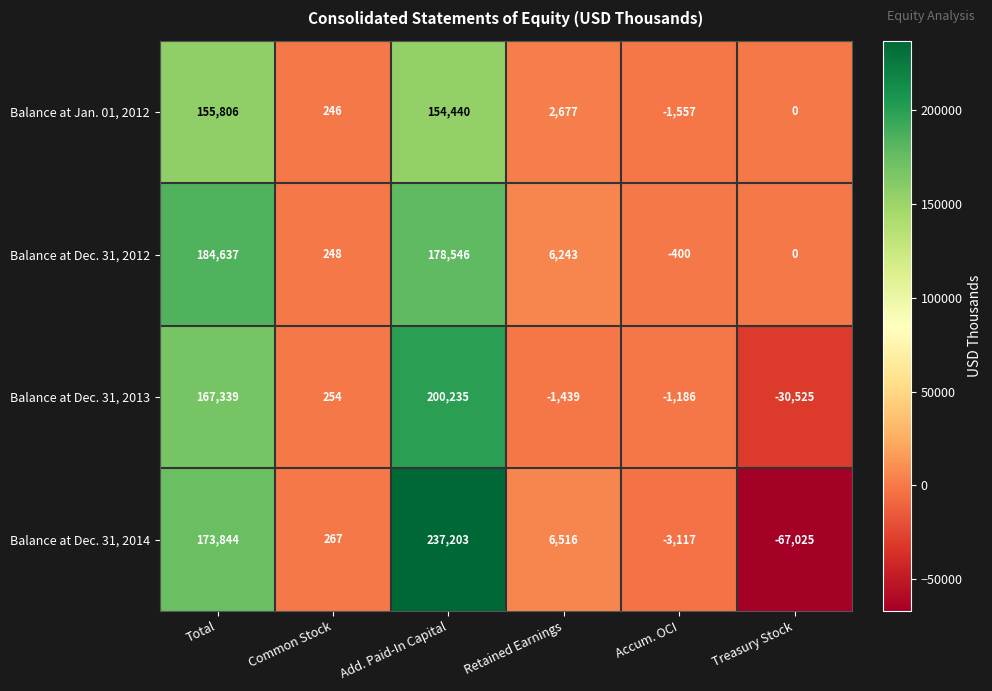

Reading left to right, extract all data points from this chart.

Balance at Jan. 01, 2012: 155806	246	154440	2677	-1557	0
Balance at Dec. 31, 2012: 184637	248	178546	6243	-400	0
Balance at Dec. 31, 2013: 167339	254	200235	-1439	-1186	-30525
Balance at Dec. 31, 2014: 173844	267	237203	6516	-3117	-67025